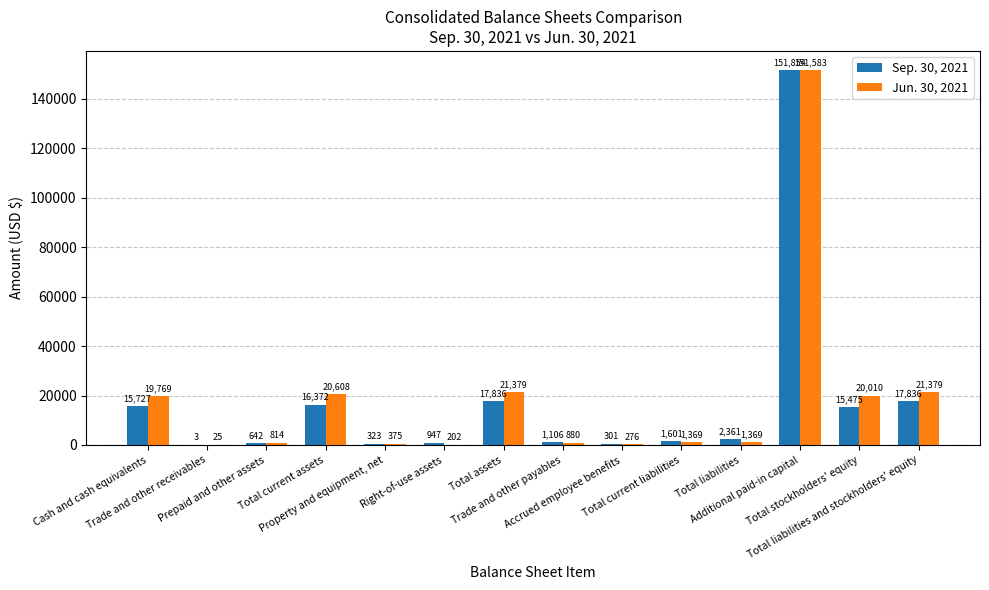

Reading left to right, list all the values displayed in this chart.

Sep. 30, 2021: 15727	3	642	16372	323	947	17836	1106	301	1601	2361	151854	15475	17836
Jun. 30, 2021: 19769	25	814	20608	375	202	21379	880	276	1369	1369	151583	20010	21379